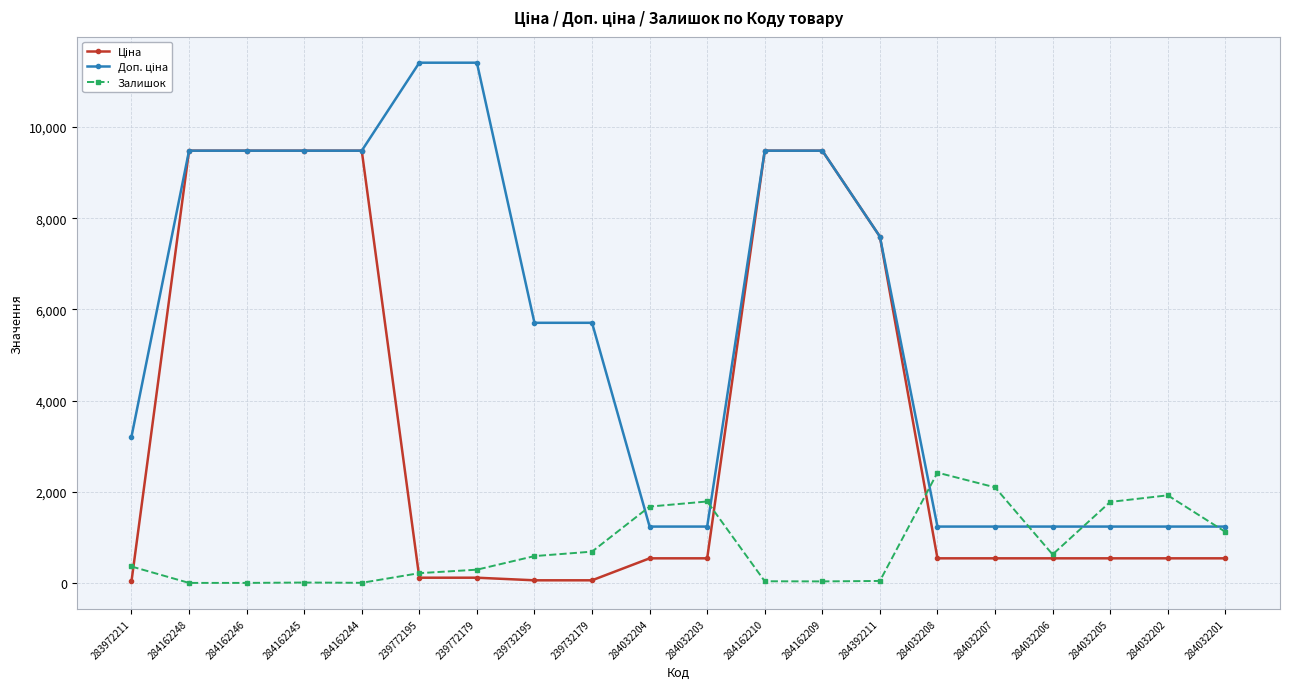

What is the total value across all series at 284392211?

15236.1